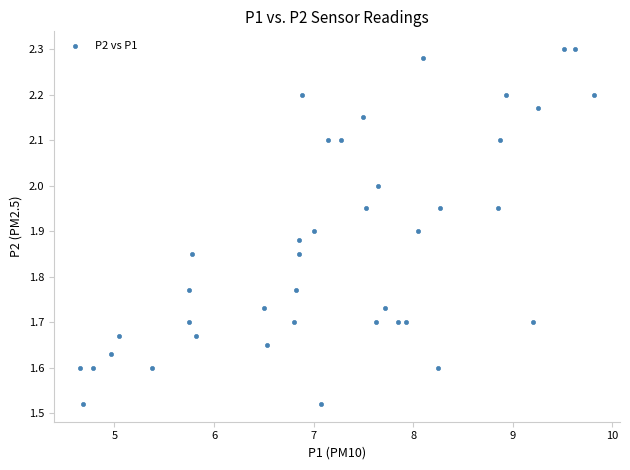

What is the range of Y values (max minus min)?

0.8